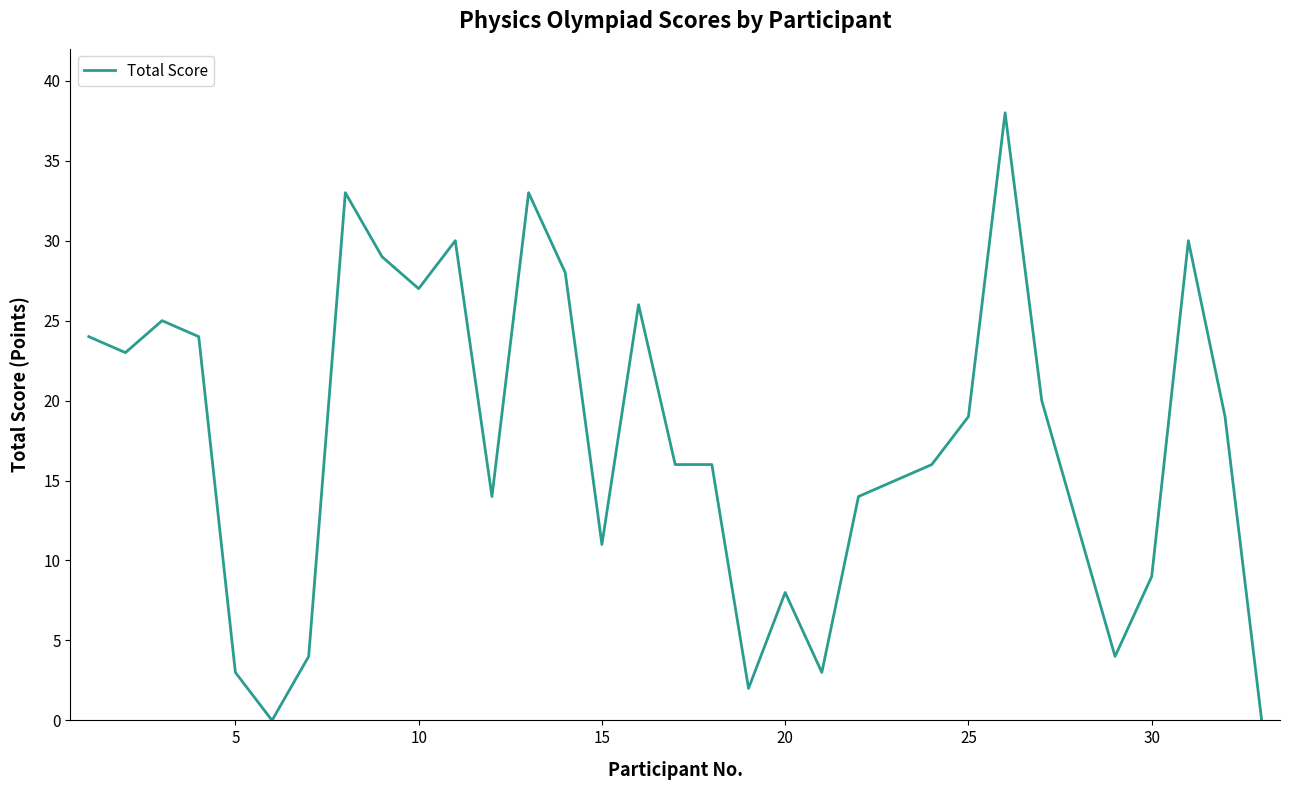

What is the maximum value shown in the chart?

38